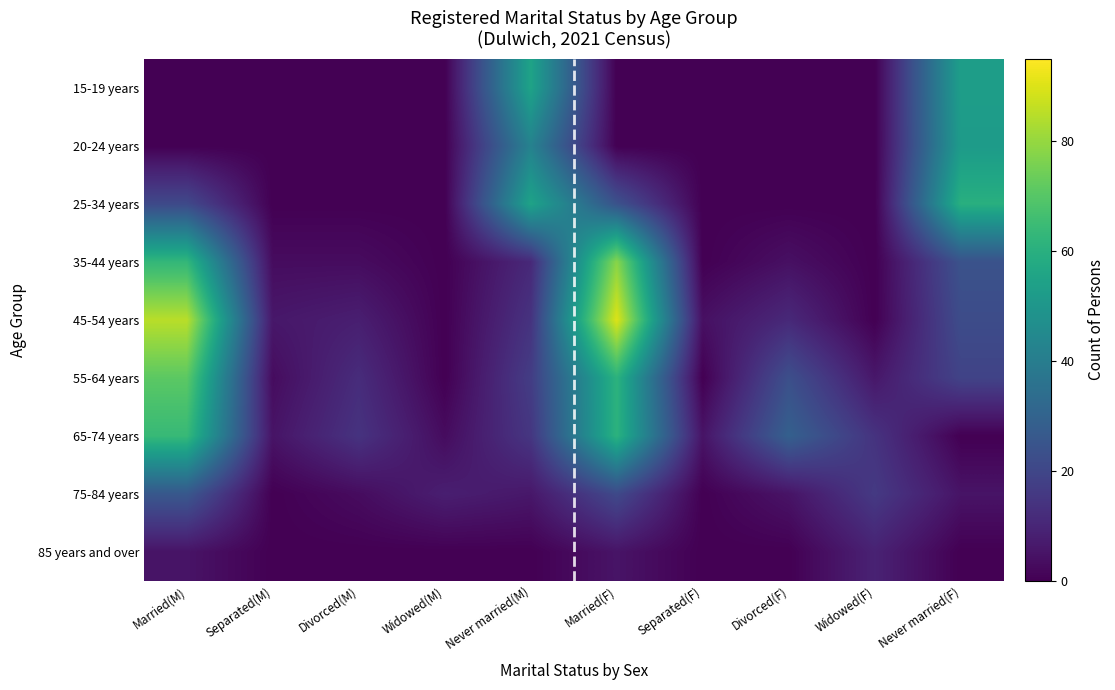

What is the spread (max minus min) of values at Married(F)?

90